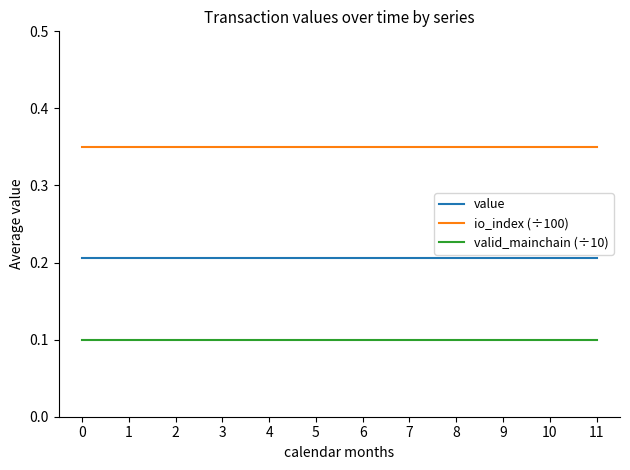

Rank the series by their average value, from highest to lowest.

io_index (÷100), value, valid_mainchain (÷10)